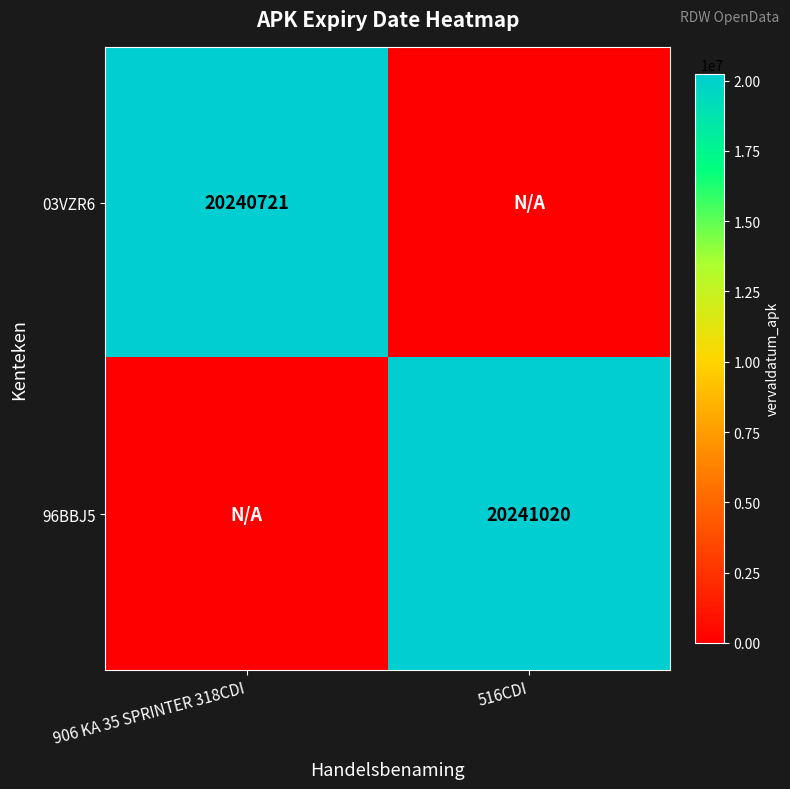

The value of 03VZR6 at 906 KA 35 SPRINTER 318CDI is 8739769. True or false?

False